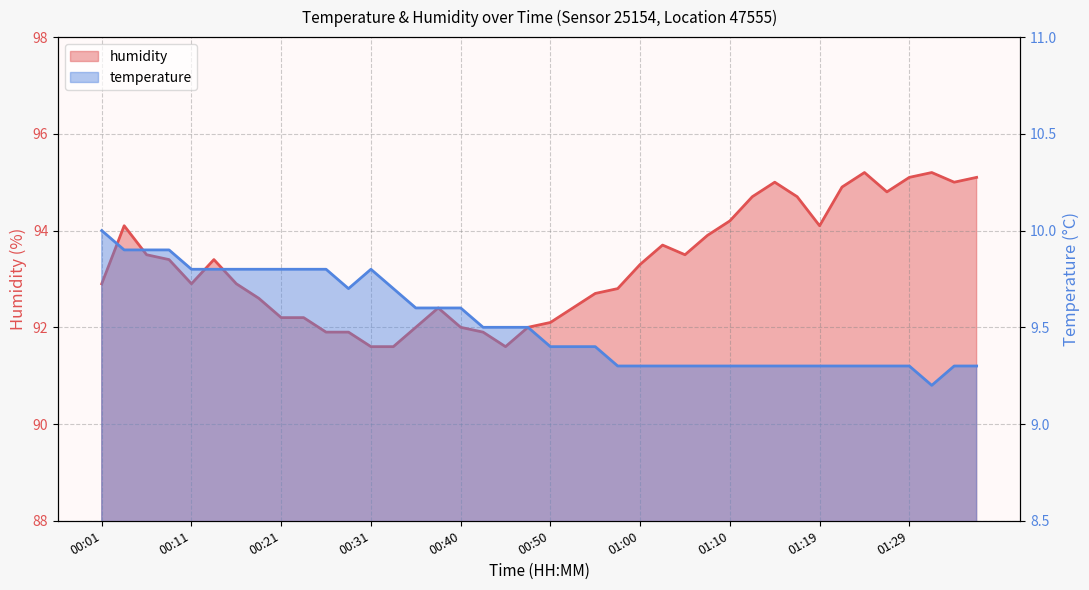

List the labels in order of humidity value, largest first.

01:24, 01:32, 01:29, 01:36, 01:15, 01:34, 01:22, 01:27, 01:12, 01:17, 01:10, 00:04, 01:19, 01:07, 01:02, 00:06, 01:05, 00:09, 00:14, 01:00, 00:01, 00:11, 00:16, 00:57, 00:55, 00:18, 00:38, 00:52, 00:21, 00:23, 00:50, 00:35, 00:40, 00:48, 00:26, 00:28, 00:43, 00:31, 00:33, 00:45